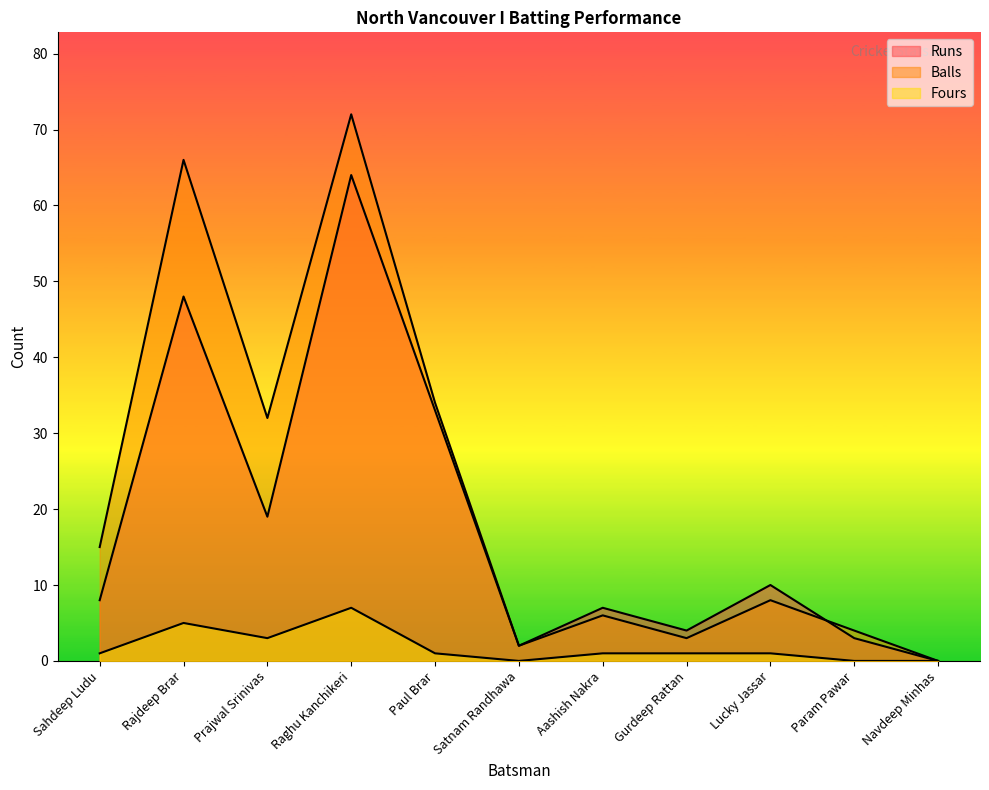

Reading left to right, list all the values displayed in this chart.

Runs: Sahdeep Ludu=8	Rajdeep Brar=48	Prajwal Srinivas=19	Raghu Kanchikeri=64	Paul Brar=33	Satnam Randhawa=2	Aashish Nakra=7	Gurdeep Rattan=4	Lucky Jassar=10	Param Pawar=3	Navdeep Minhas=0
Balls: Sahdeep Ludu=15	Rajdeep Brar=66	Prajwal Srinivas=32	Raghu Kanchikeri=72	Paul Brar=34	Satnam Randhawa=2	Aashish Nakra=6	Gurdeep Rattan=3	Lucky Jassar=8	Param Pawar=4	Navdeep Minhas=0
Fours: Sahdeep Ludu=1	Rajdeep Brar=5	Prajwal Srinivas=3	Raghu Kanchikeri=7	Paul Brar=1	Satnam Randhawa=0	Aashish Nakra=1	Gurdeep Rattan=1	Lucky Jassar=1	Param Pawar=0	Navdeep Minhas=0